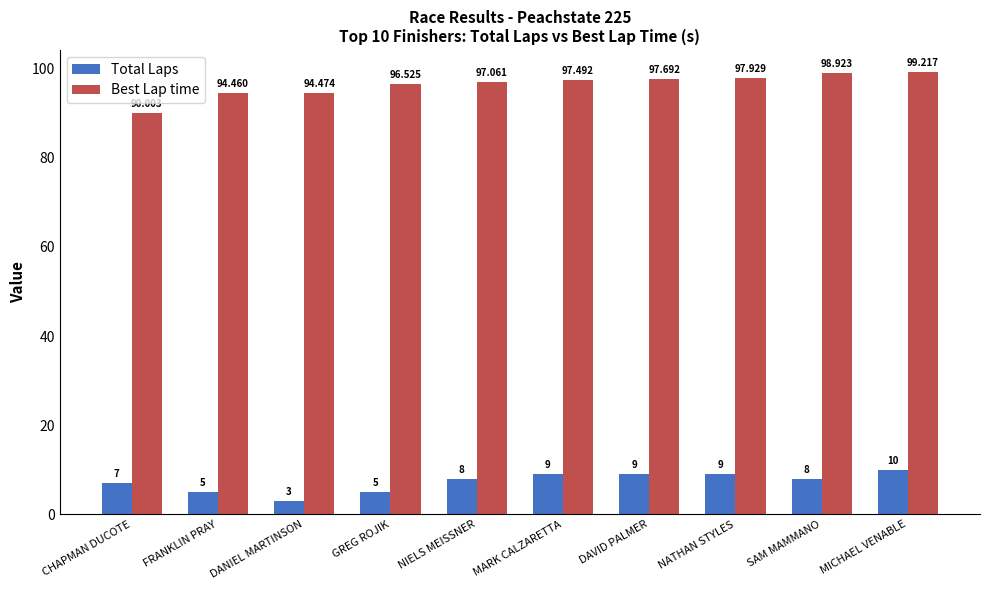

What position from the left is SAM MAMMANO?

9